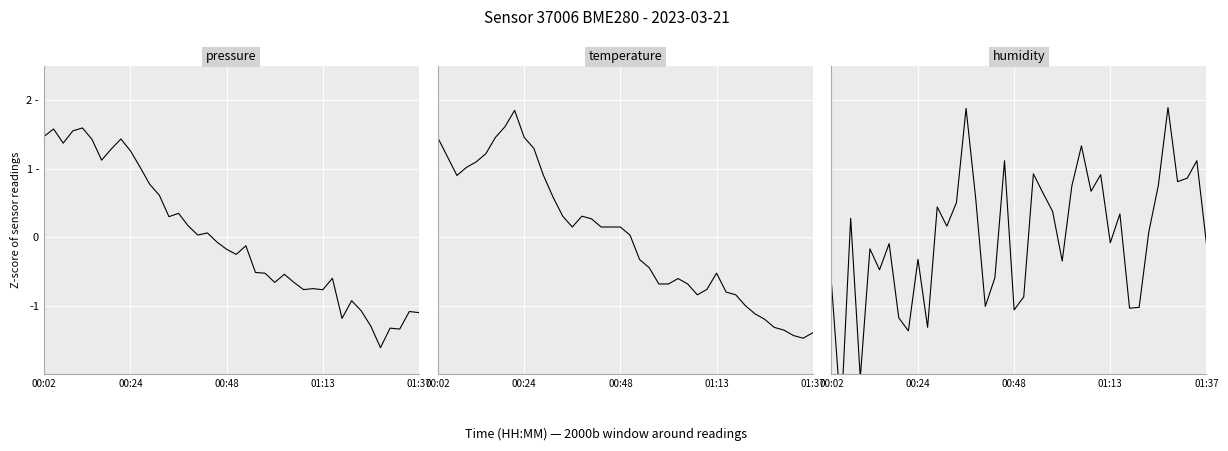

What is the difference between the maximum and second lowest values in the humidity series?

4.0